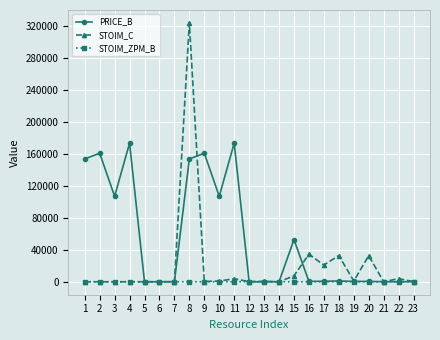

Is it true that STOIM_C equals 3833.5 at 11?

True